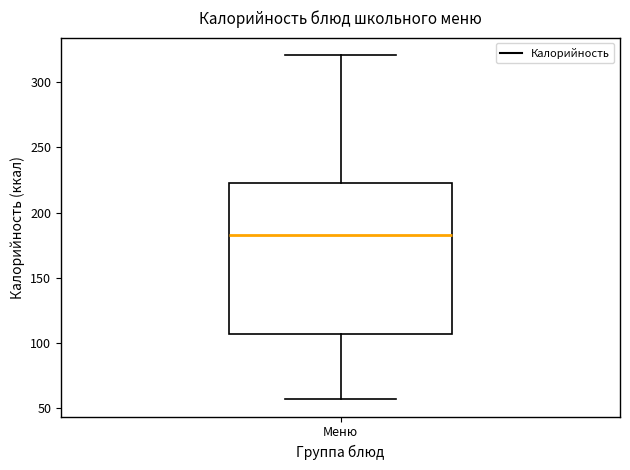

Read this box plot against the y-axis: the position of the median line, the range covered by the box, and the ends of both whiskers. The values are not printed on the chart, so give them approximately, as read against the axis.

median 185, box 105 to 225, whiskers 55 to 320